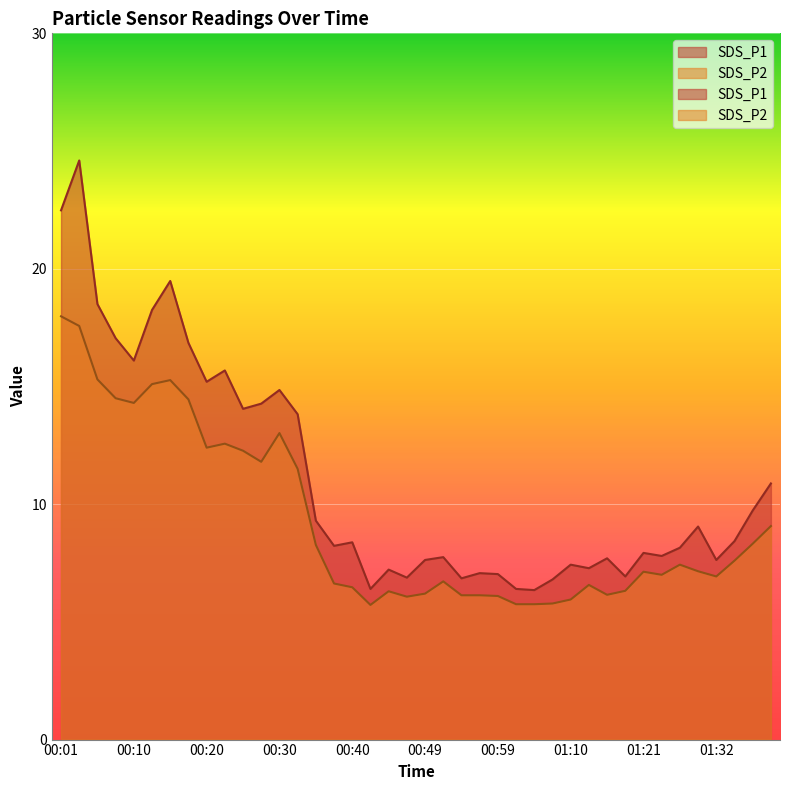

What is the difference between the maximum and minimum values in the SDS_P1 series?

18.2